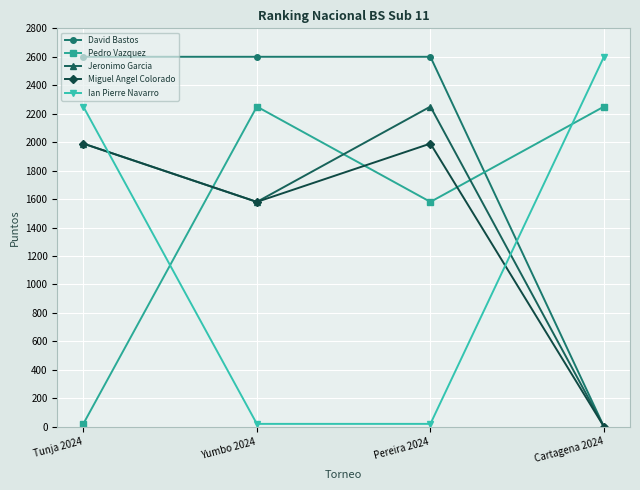

What is the greatest value displayed?

2600